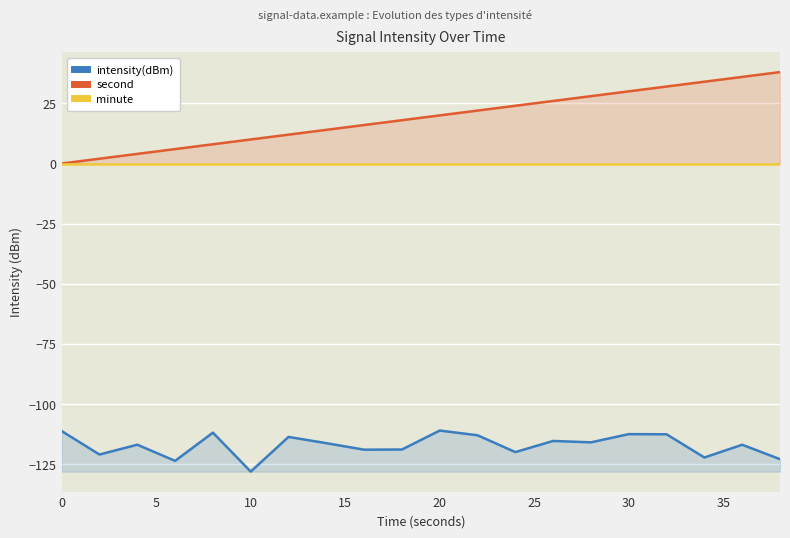

At which label does intensity(dBm) reach its minimum?

10